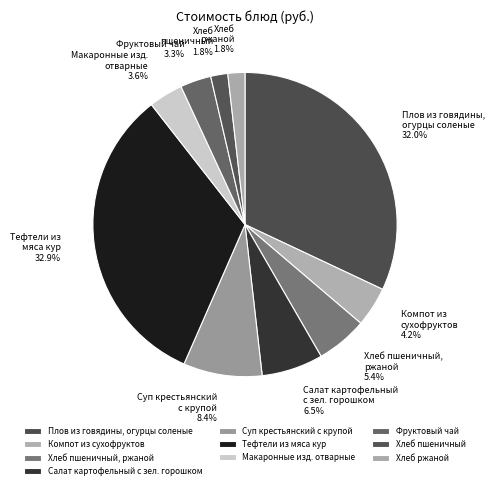

Count the number of slices in the pie.

10